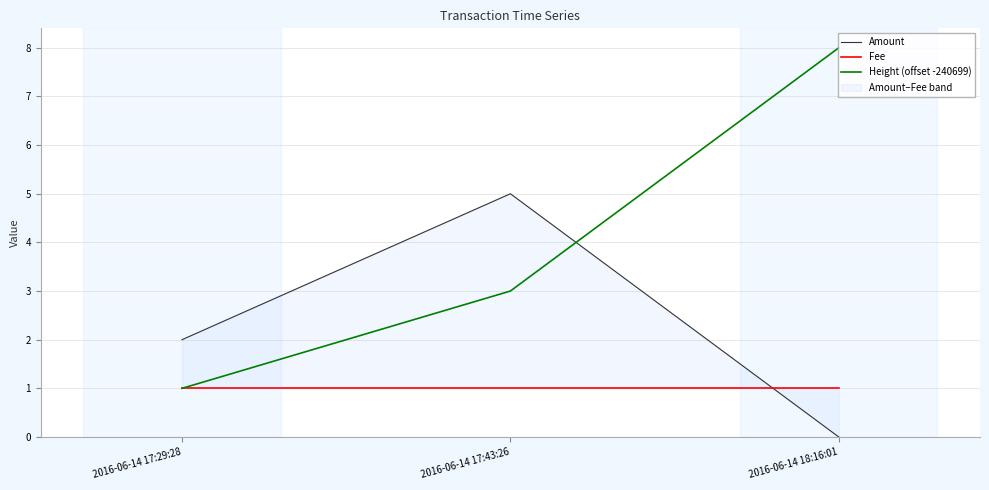

Rank the series by their average value, from lowest to highest.

Fee, Amount, Height (offset -240699)